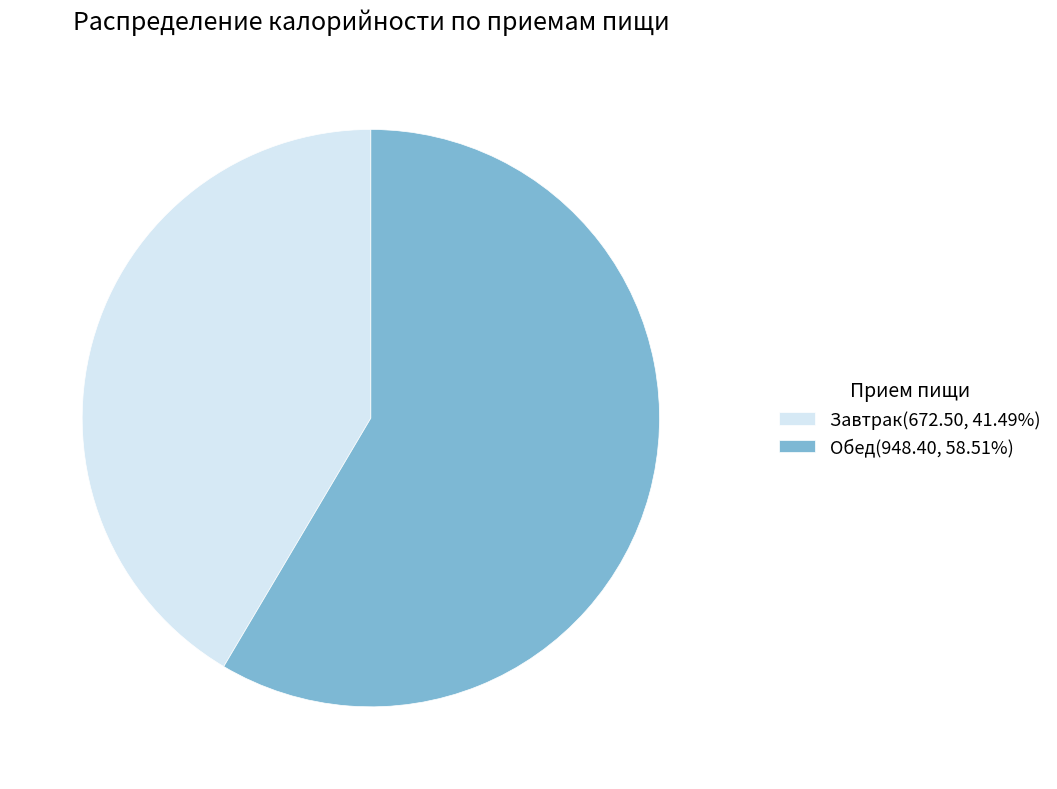

Do Обед(948.40, 58.51%) and Завтрак(672.50, 41.49%) together represent more than half of the pie?

Yes